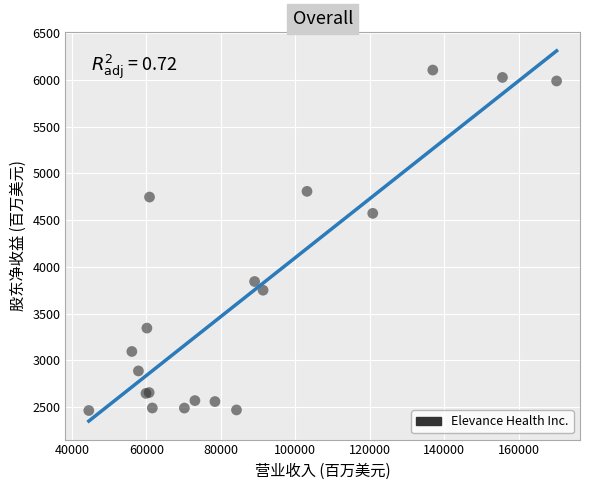

What Y value in the scatter plot is closest to 4284?

4572